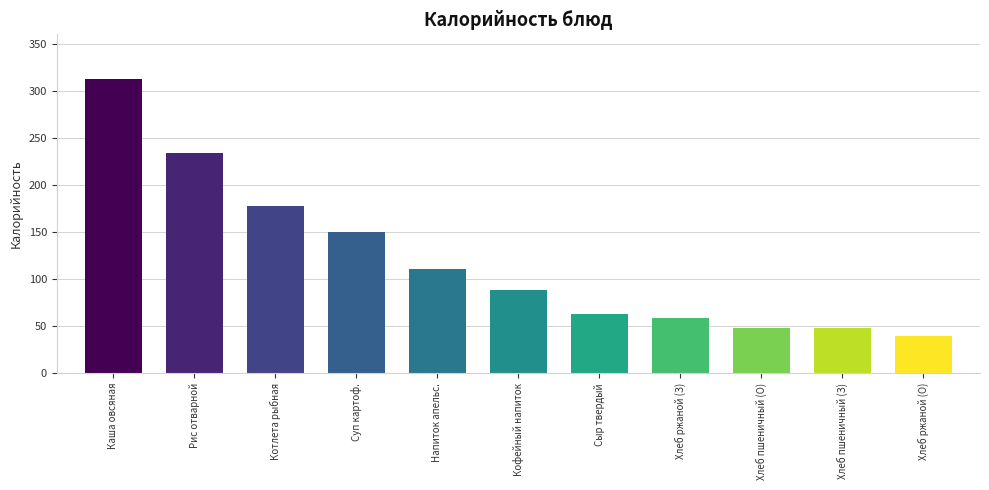

What is the change in value from Сыр твердый to Хлеб пшеничный (З)?

-15.0